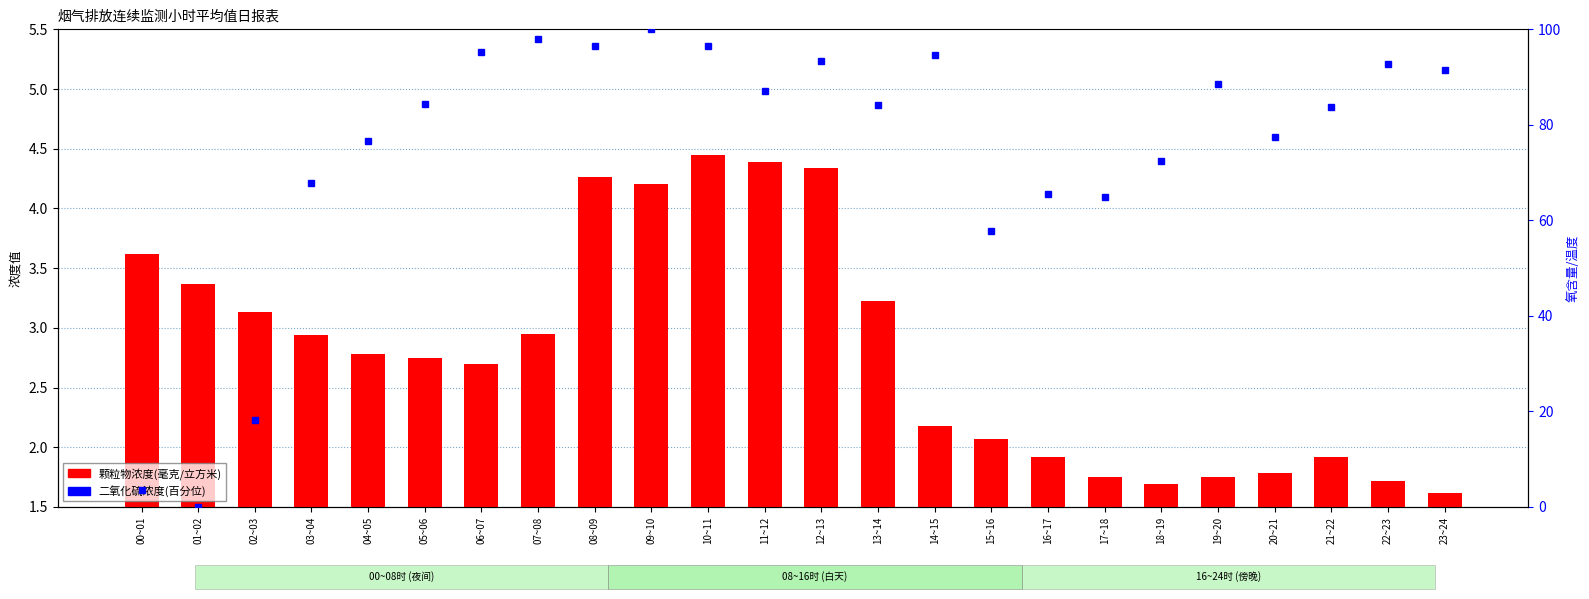

Rank the series at 22~23 from highest to lowest value.

二氧化硫浓度(百分位), 颗粒物浓度(毫克/立方米)